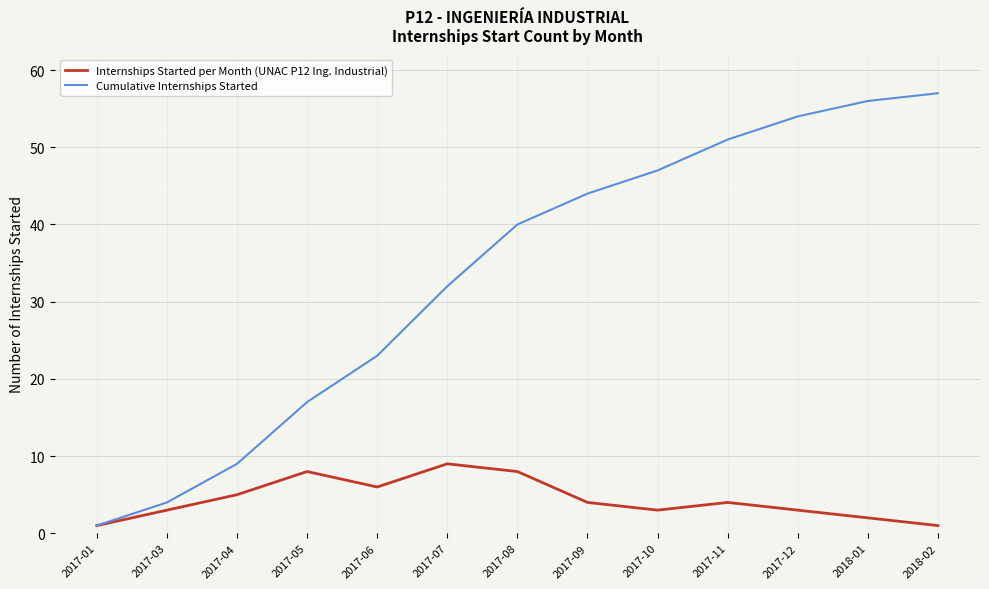

True or false: Internships Started per Month (UNAC P12 Ing. Industrial) has a value of 14 at 2017-05.

False